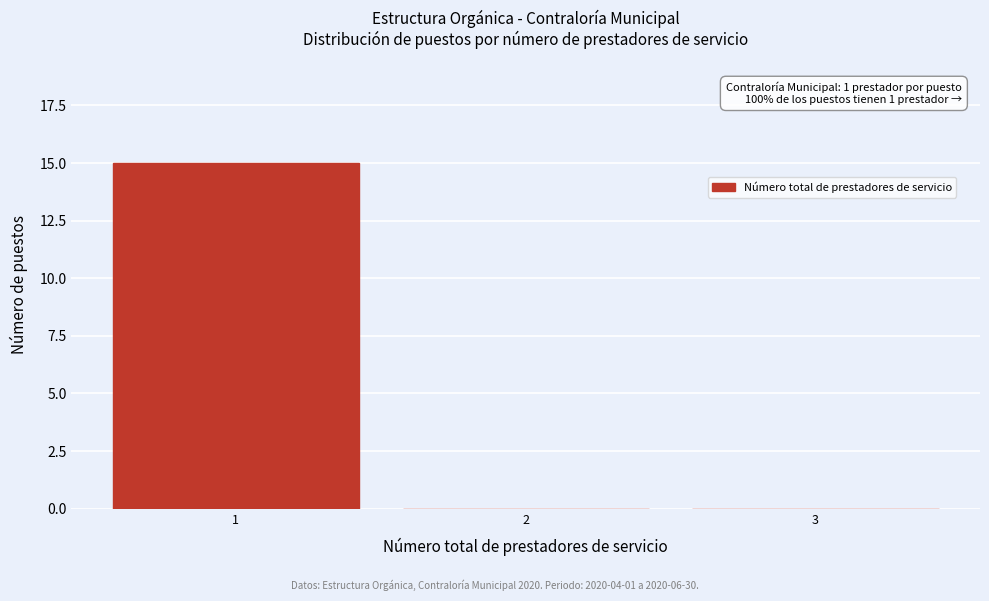

Which range on the x-axis has the tallest bar?

0.5 to 1.5